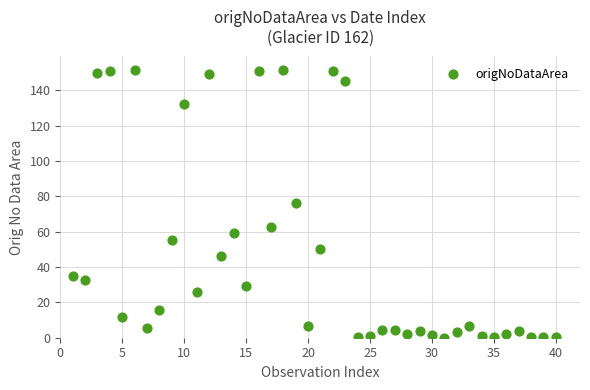

What is the range of Y values (max minus min)?

151.6